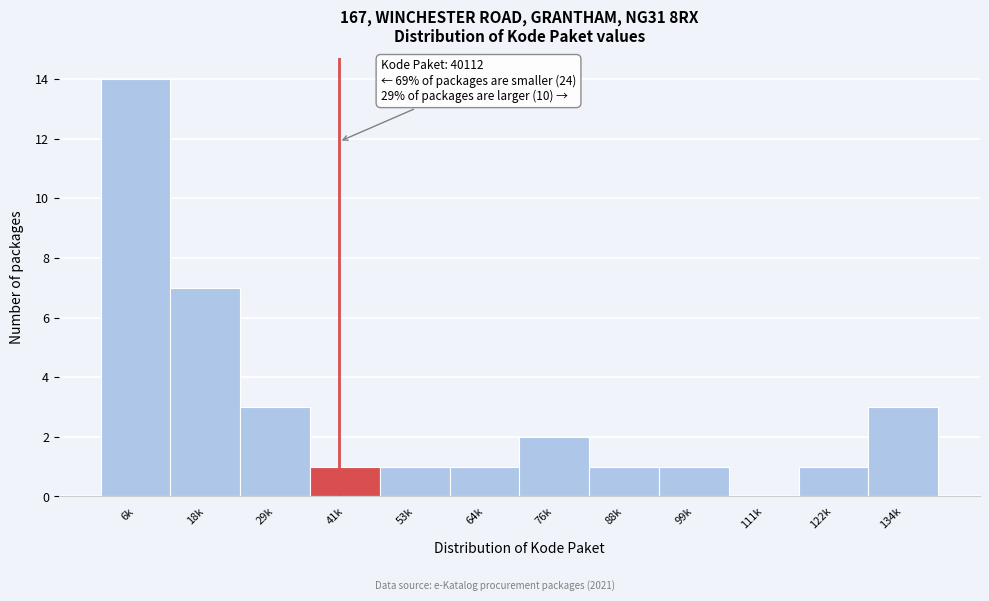

Reading right to left, extract all data points from this chart.

134k=3	122k=1	111k=0	99k=1	88k=1	76k=2	64k=1	53k=1	41k=1	29k=3	18k=7	6k=14